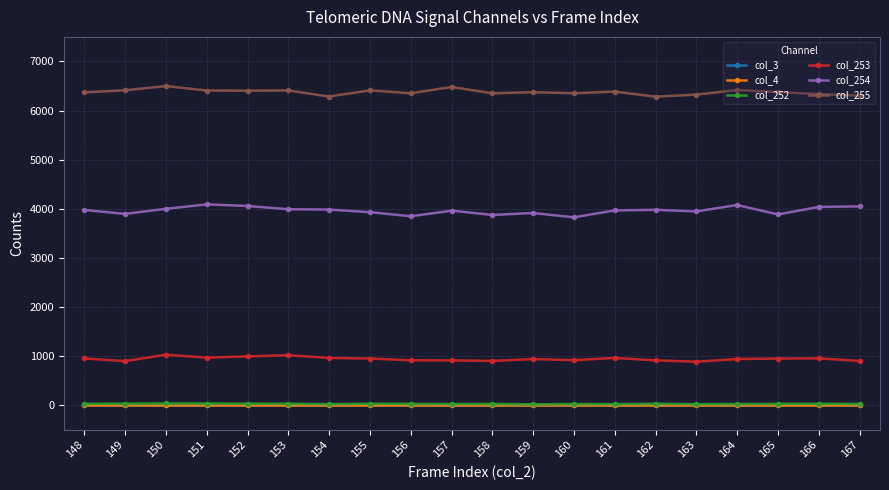

What is the difference between the highest and lowest values at 153?

6410